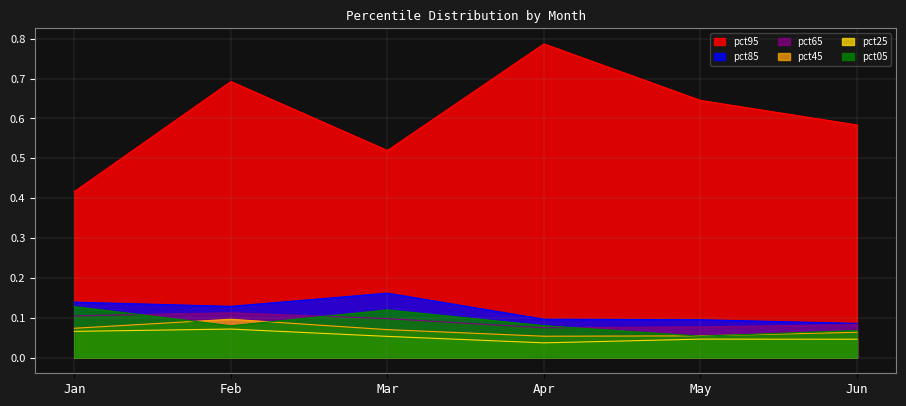

Does the chart have visible grid lines?

Yes